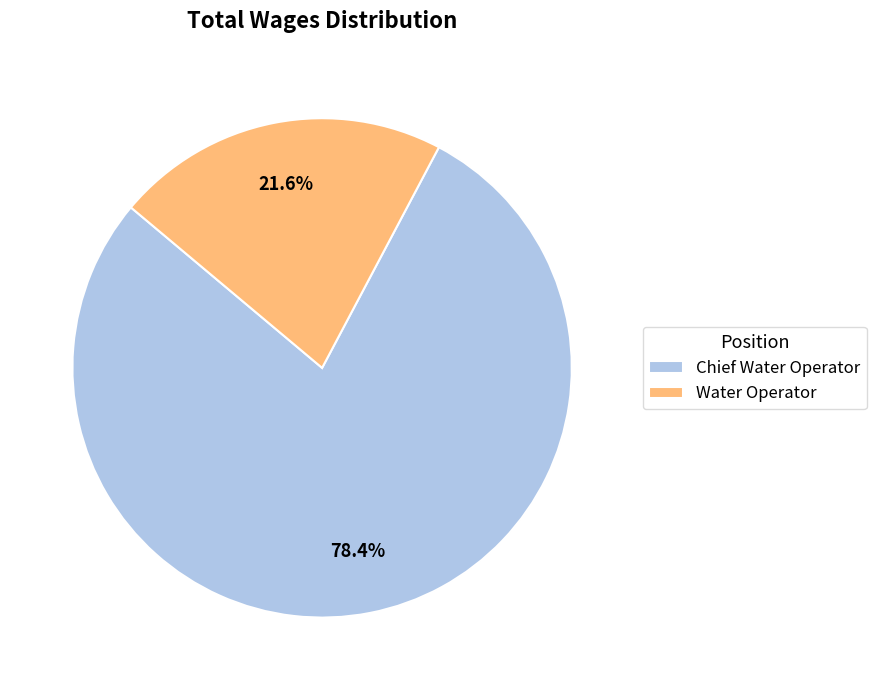

What is the smallest slice in the pie chart?

Water Operator